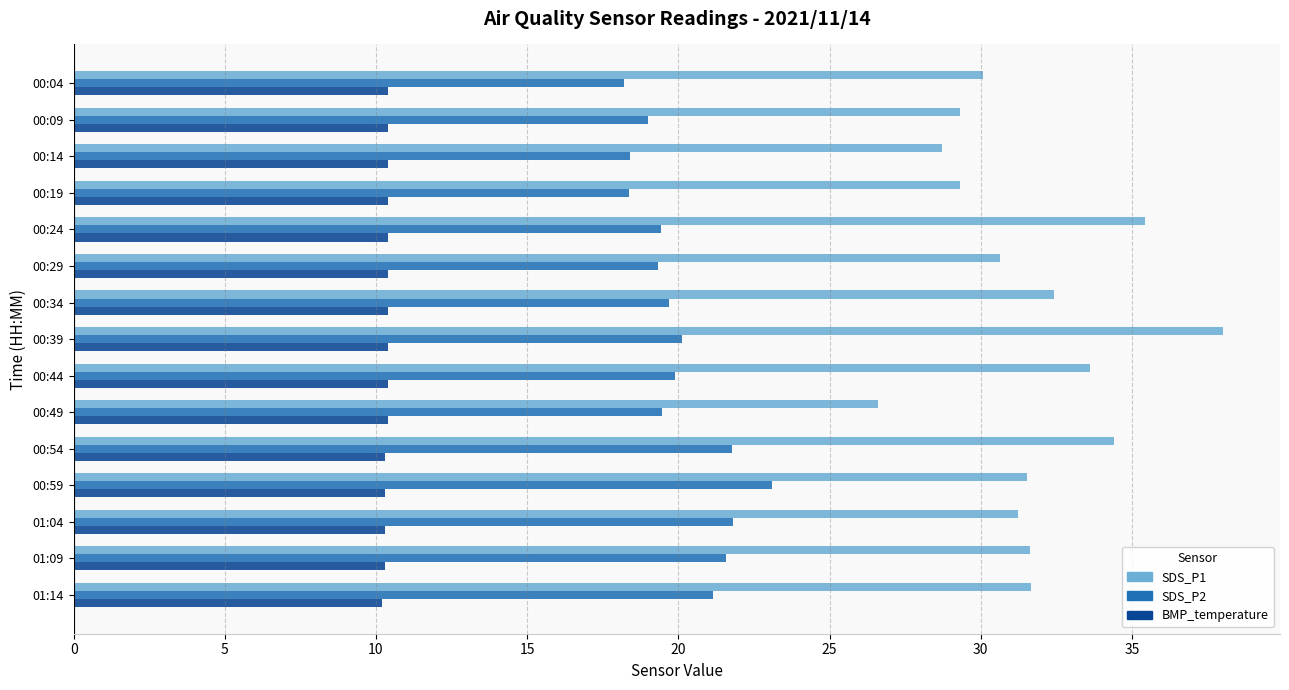

Which series has the largest total across all categories?

SDS_P1